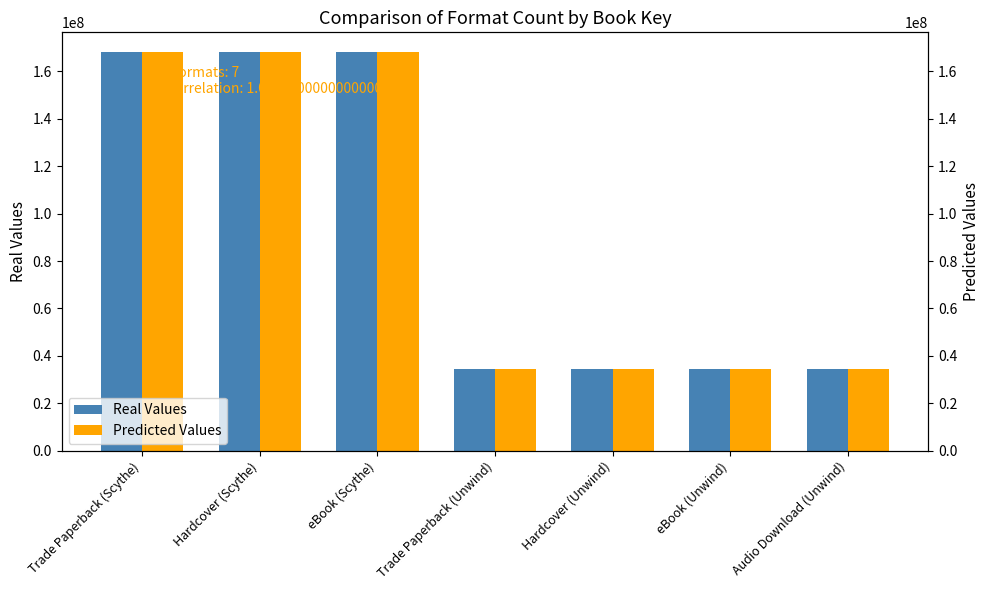

Reading right to left, transcribe all the data shown in this chart.

Real Values: 34293211	34293211	34293211	34293211	168081974	168081974	168081974
Predicted Values: 34293211	34293211	34293211	34293211	168081974	168081974	168081974